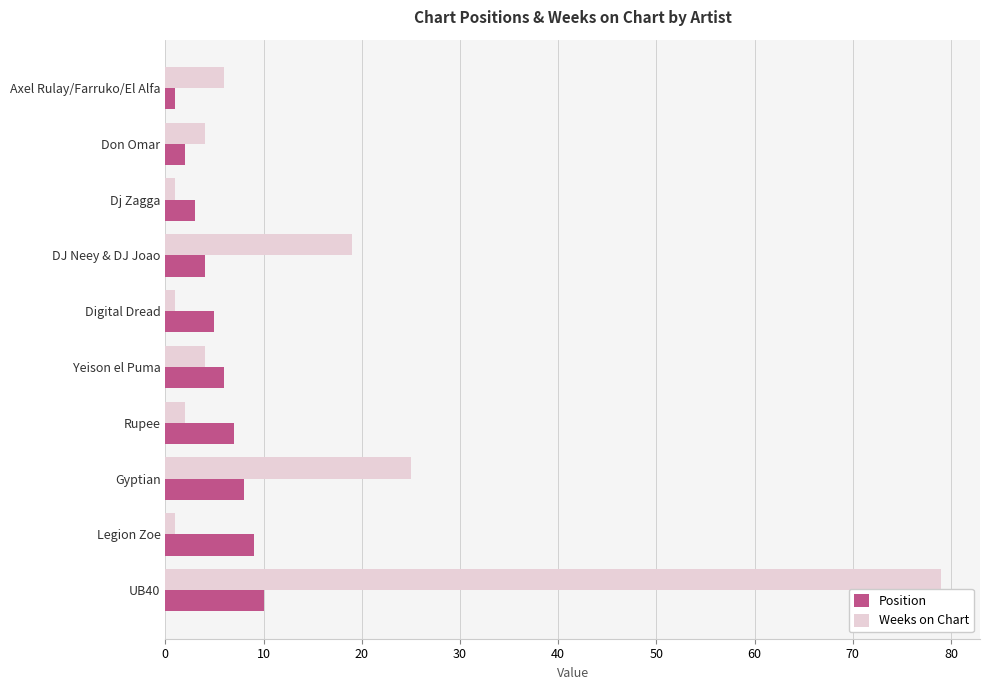

What is the sum of all Weeks on Chart values?

142